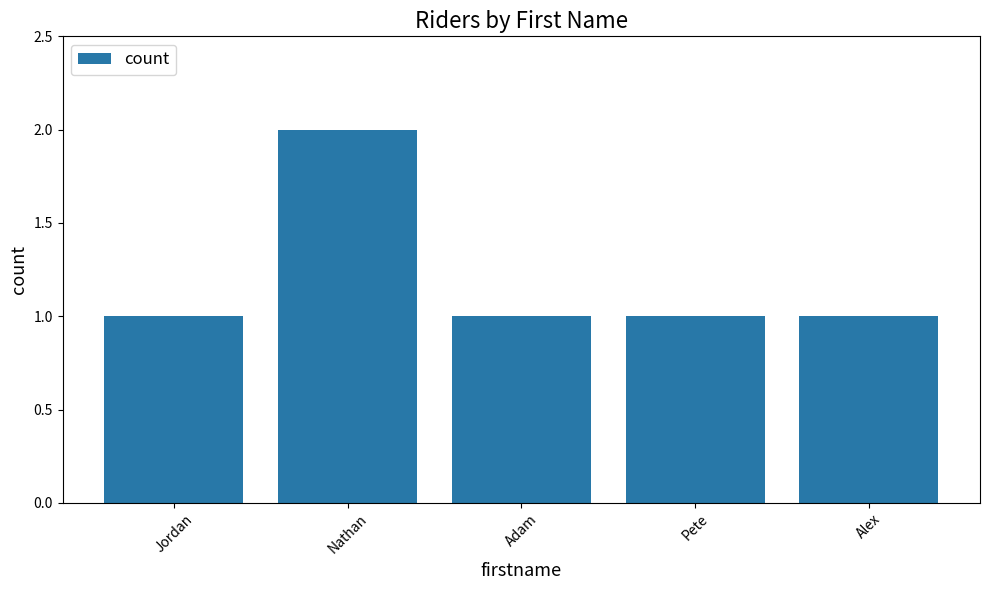

What is the label of the 4th bar from the right?

Nathan